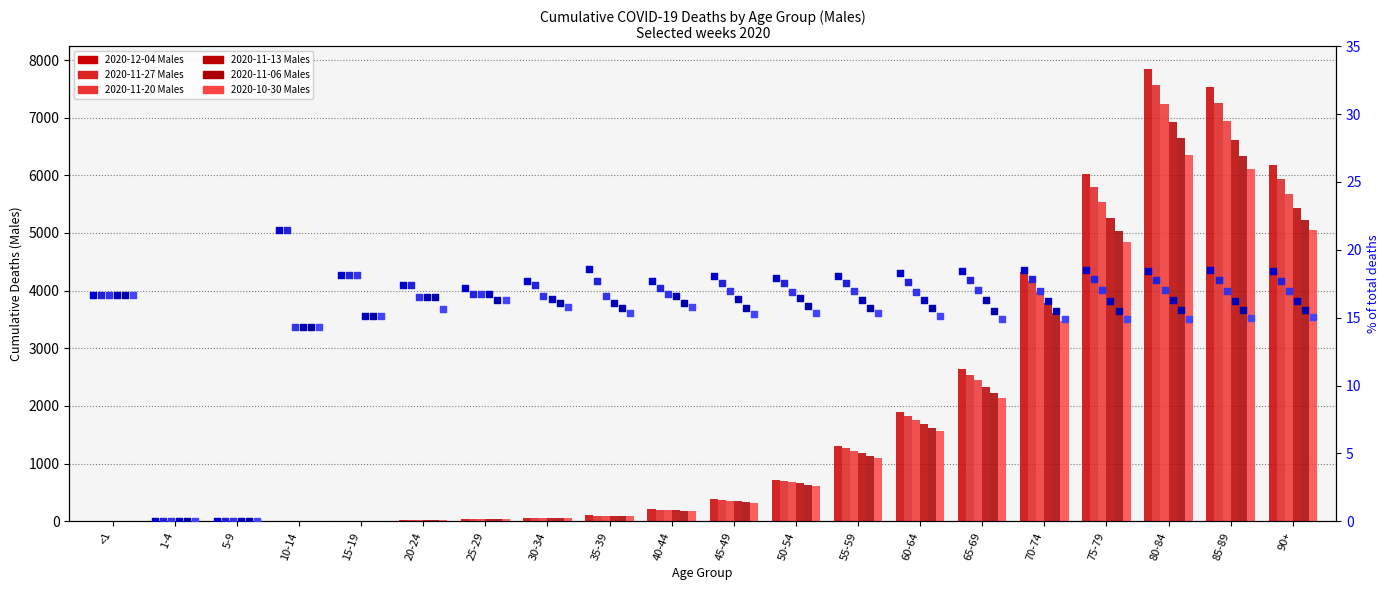

At how many categories does at least one series exceed 164?

11